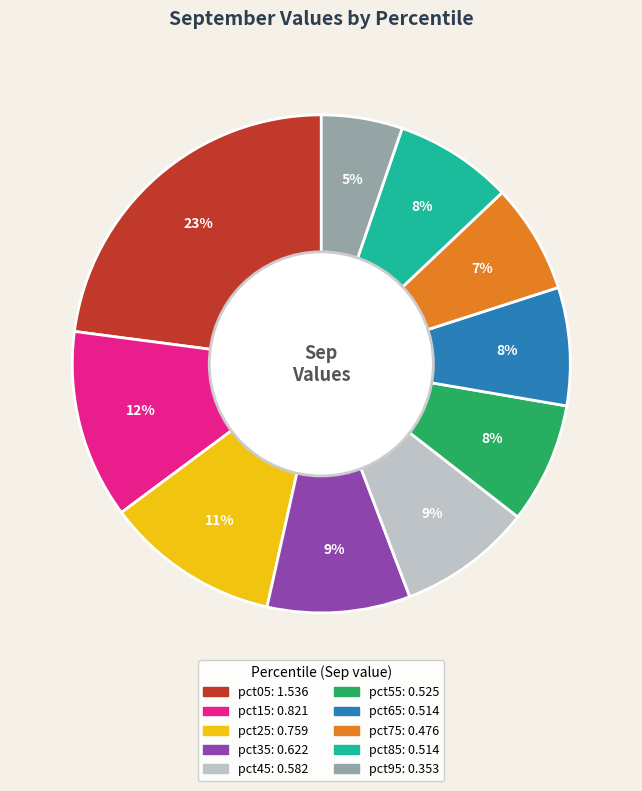

Between pct65 and pct05, which is larger?

pct05